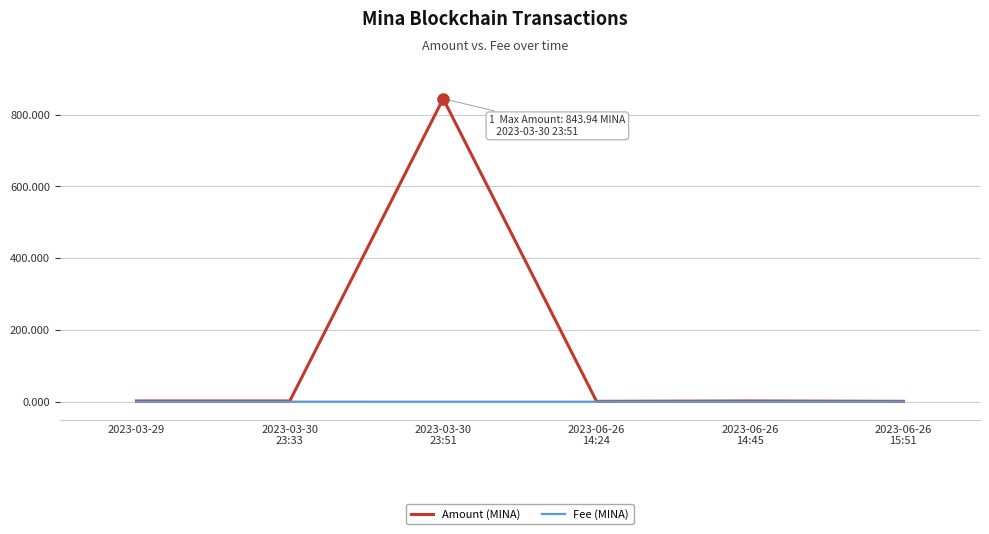

List the series in order of their overall mean, lowest first.

Fee (MINA), Amount (MINA)